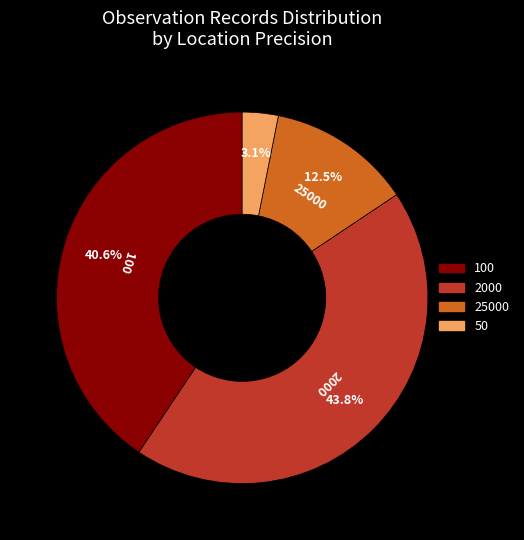

Is there a majority slice in this chart?

No